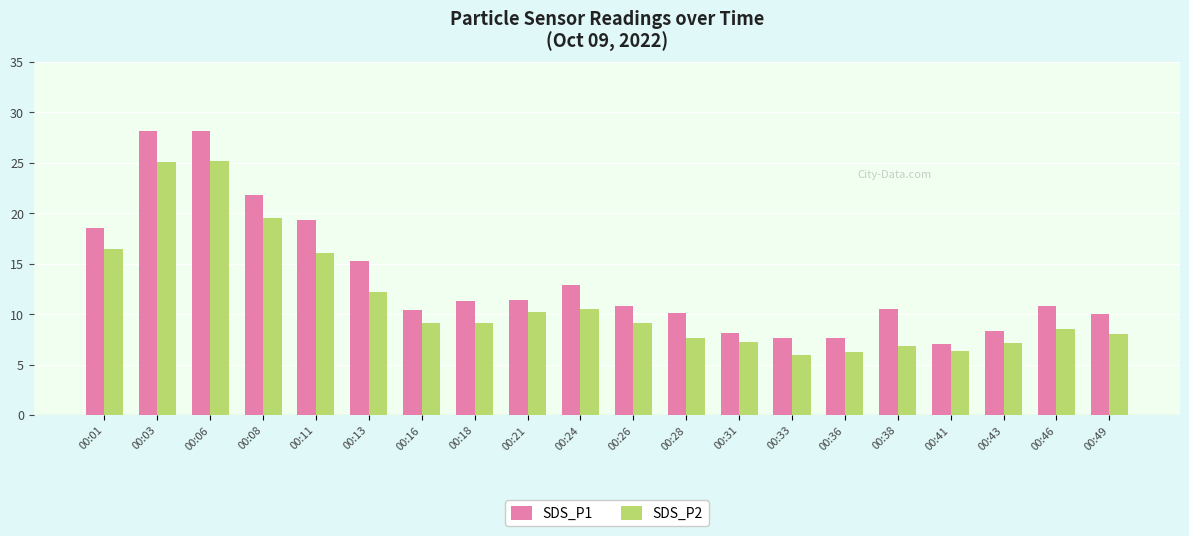

Rank the series by their average value, from lowest to highest.

SDS_P2, SDS_P1